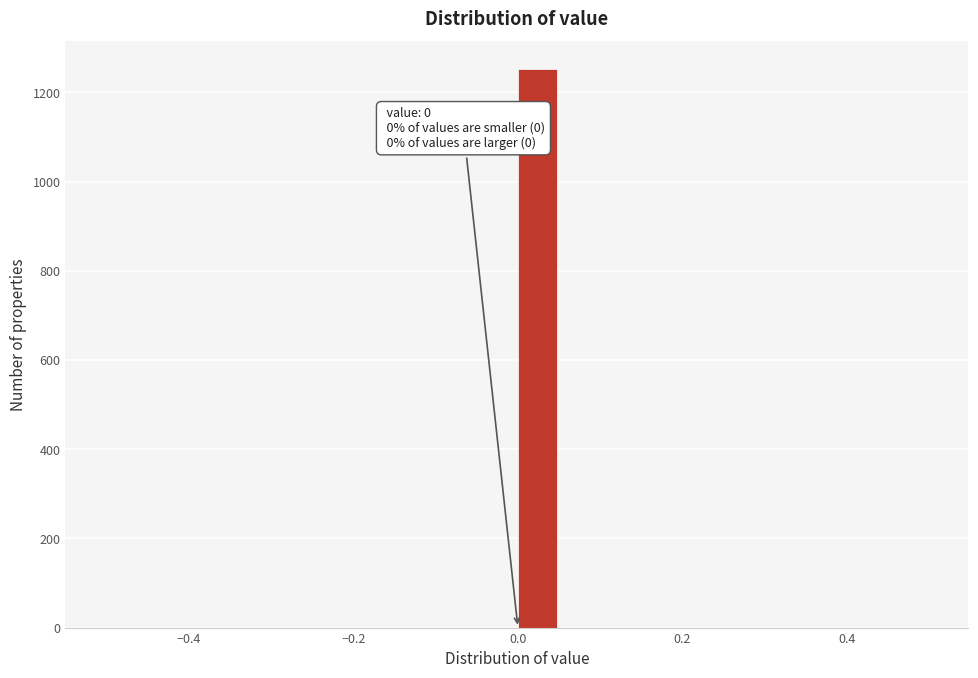

Around what value on the x-axis is the tallest bar? Give the approximate position of its centre, as read against the axis.

0.02